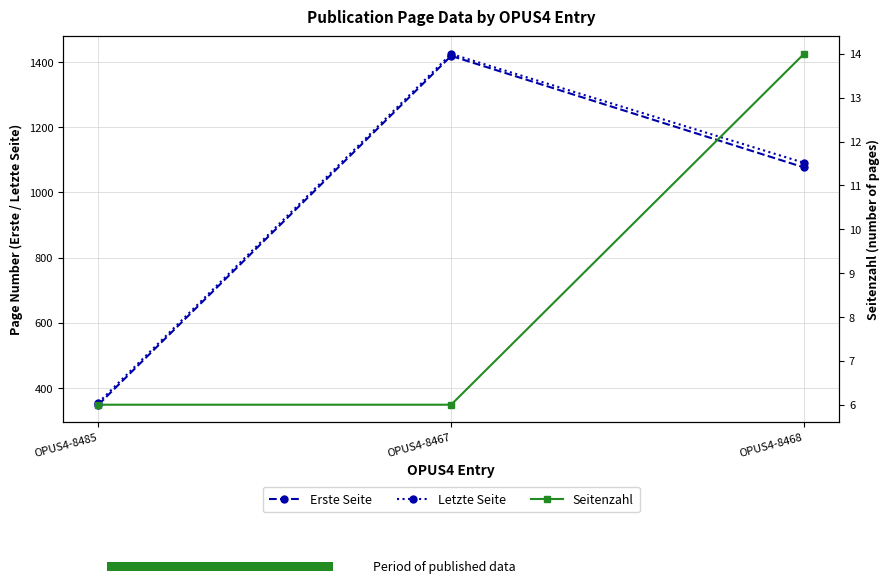

The Seitenzahl series shows 6 at OPUS4-8485. True or false?

True